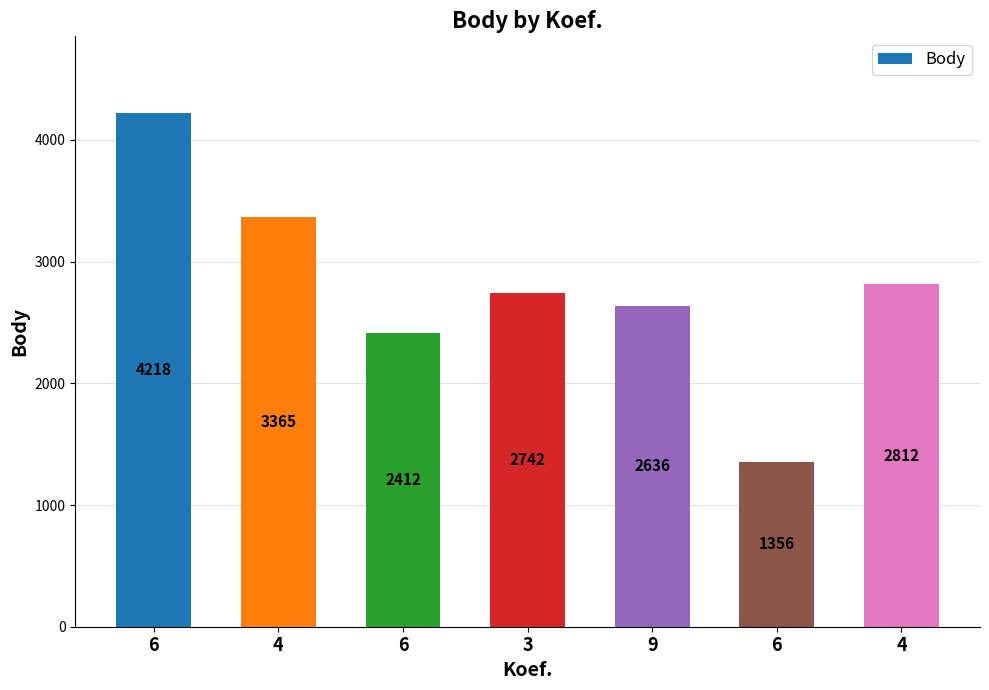

How many bars are there in total?

7